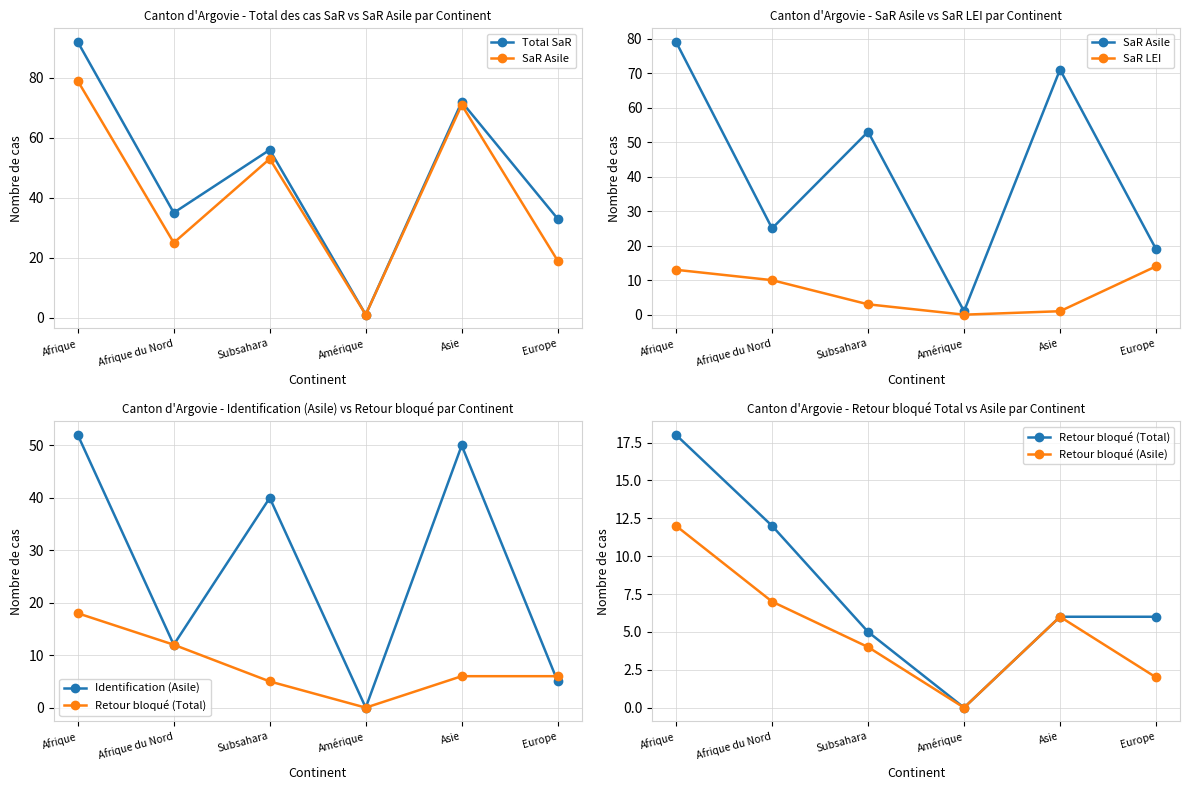

What is the sum of all SaR LEI values?

41